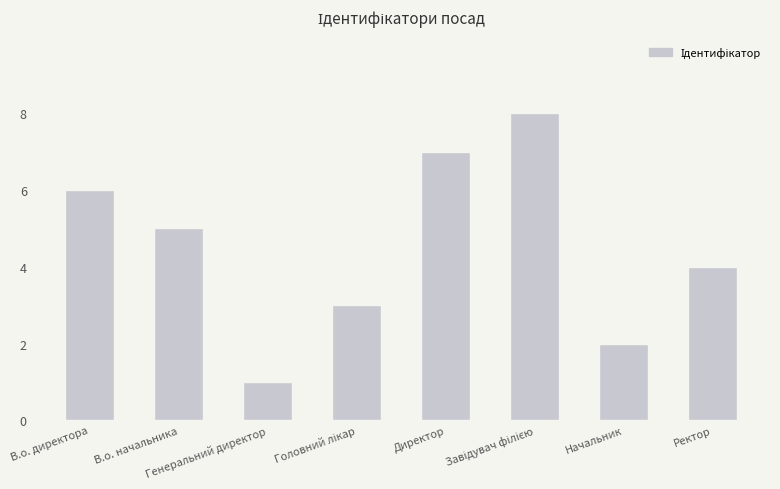

What is the difference between the maximum and minimum values?

7